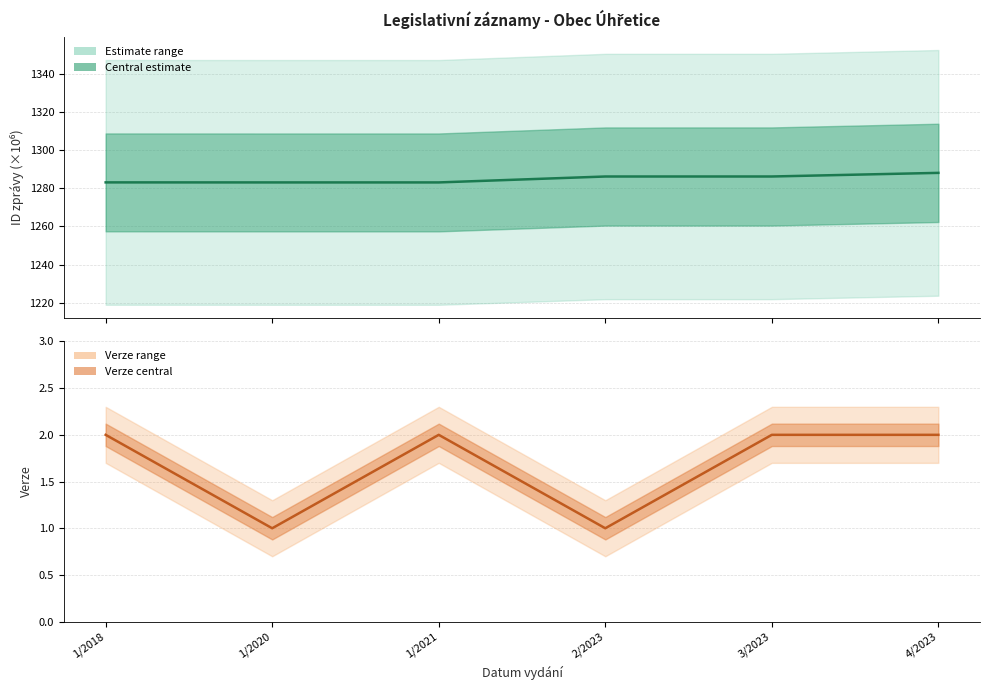

What is the maximum value shown in the chart?

1288.1